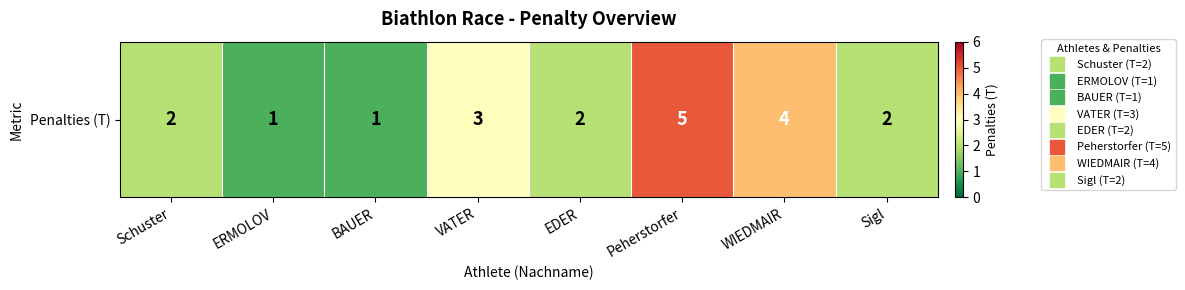

The chart shows a value of 5 at Peherstorfer. True or false?

True